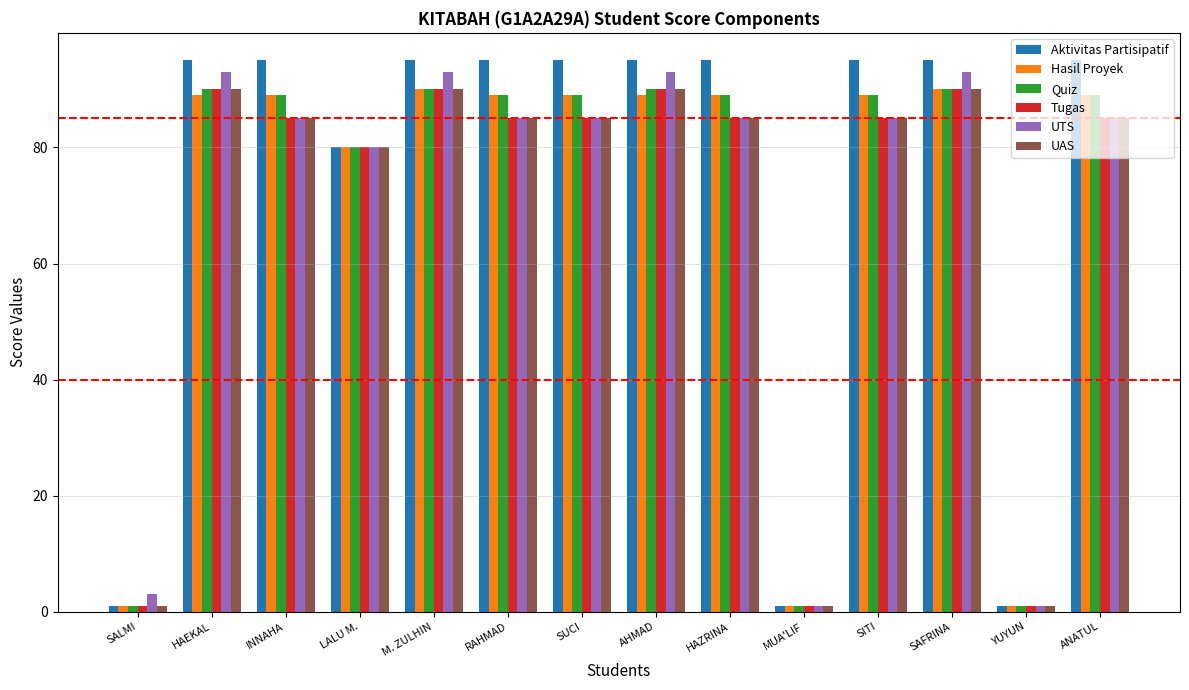

What is the total value across all series at HAEKAL?

547